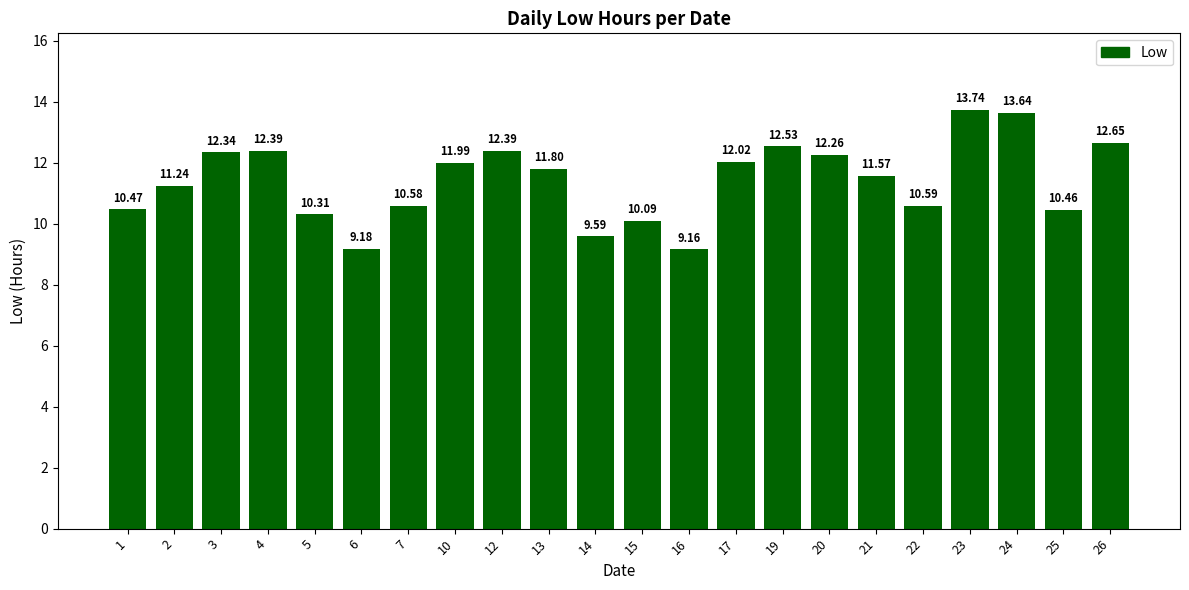

What is the sum of all values?

251.0